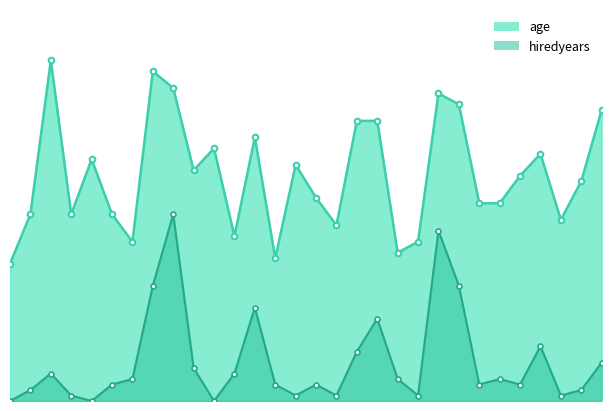

How many interior local peaks does the hiredyears series have?

11